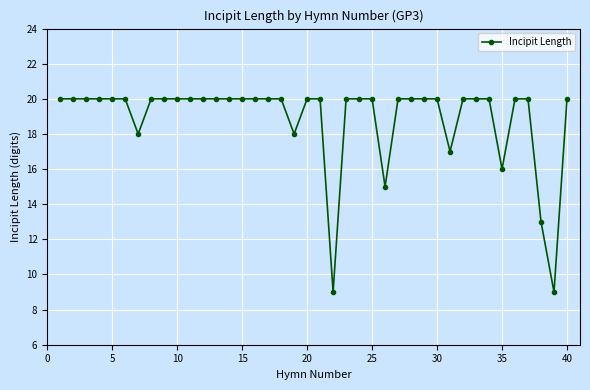

What is the sum of all values?

755